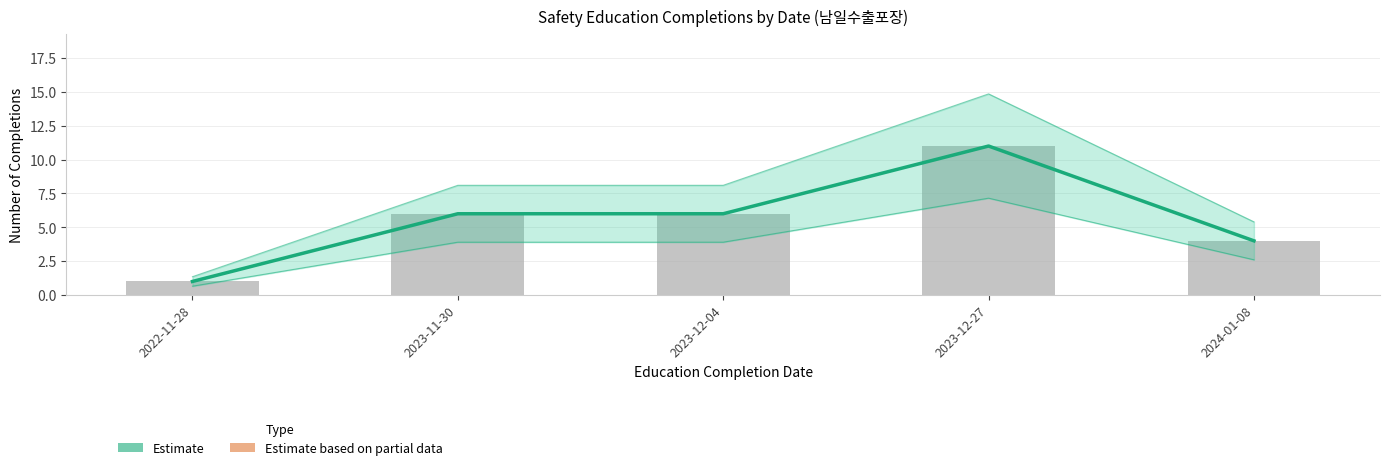

Count the number of categories in the chart.

5